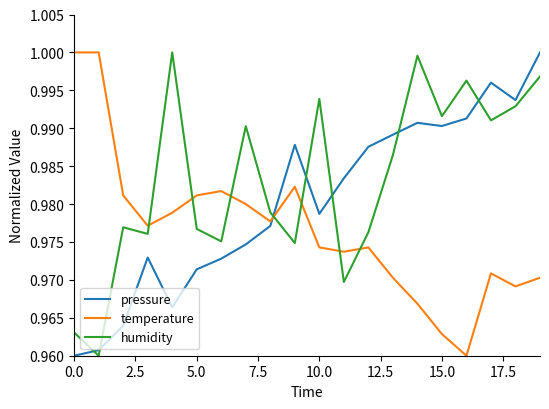

How many intersections are there between humidity and temperature?

7